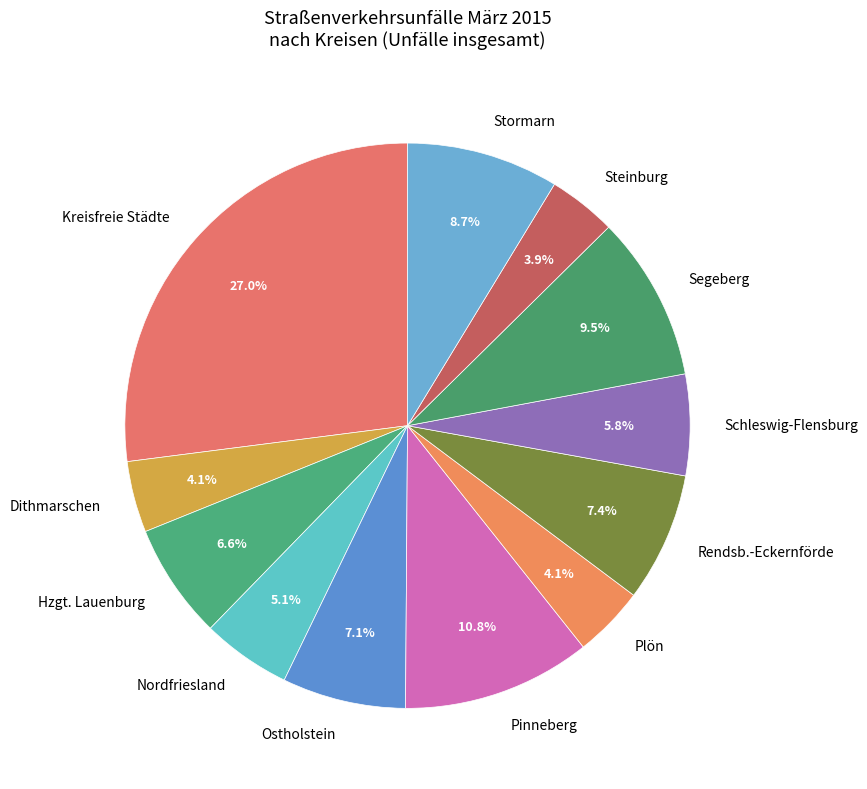

To the nearest percent, what is the difference between the Steinburg and Ostholstein slice percentages?

3%